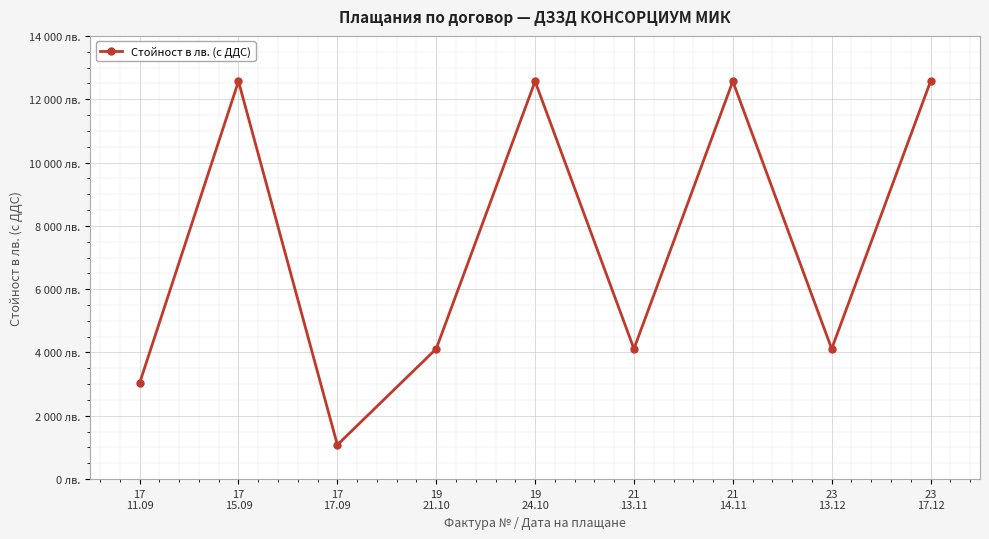

True or false: the data shows 4115.8 at 19
21.10.

True